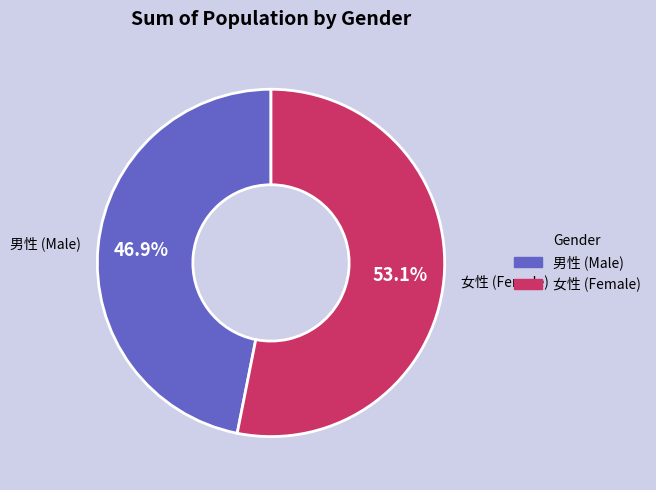

Does 古町区 account for over 50% of the chart?

No